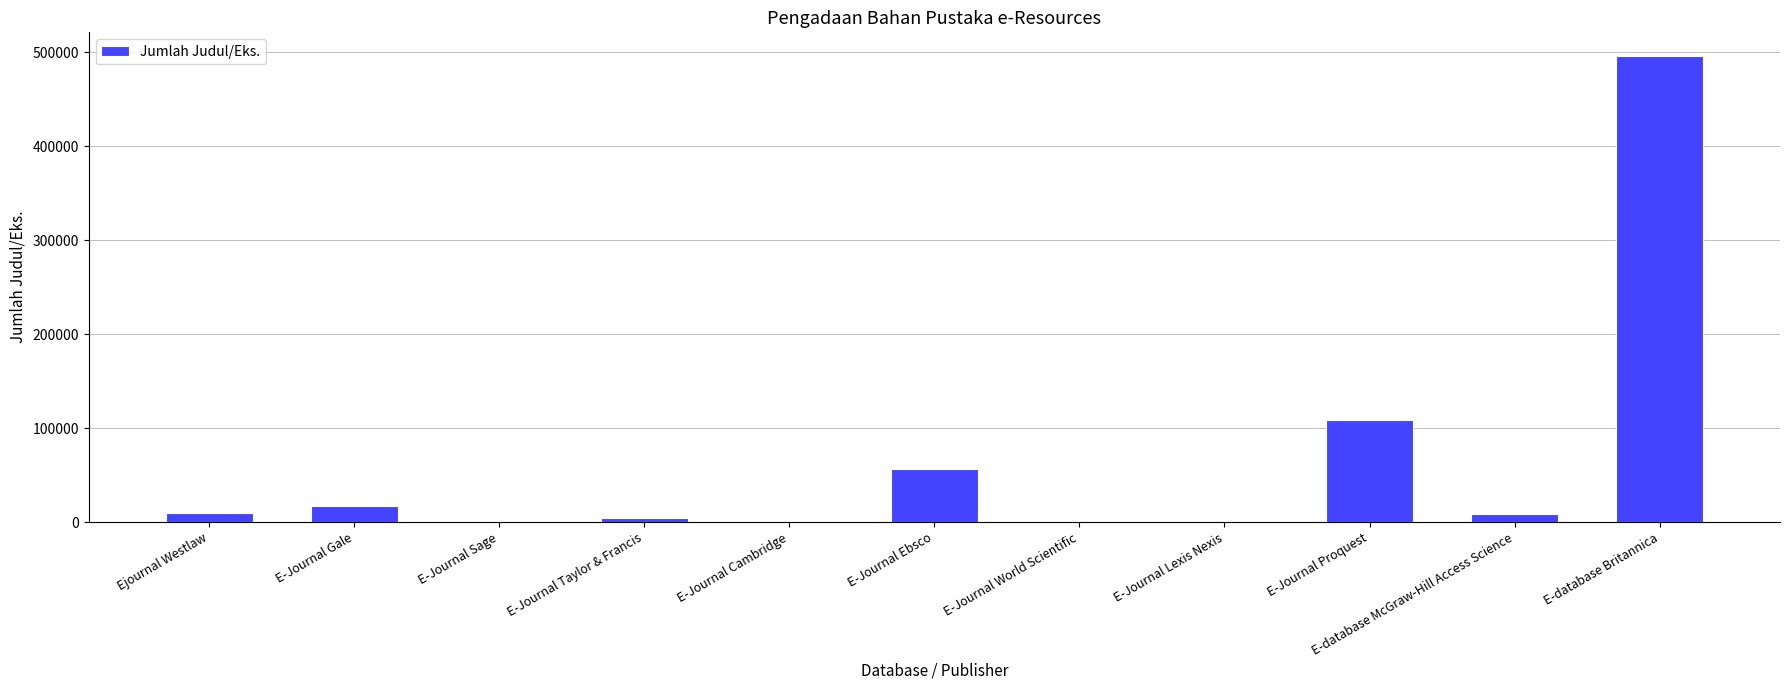

How many categories are shown in the chart?

11